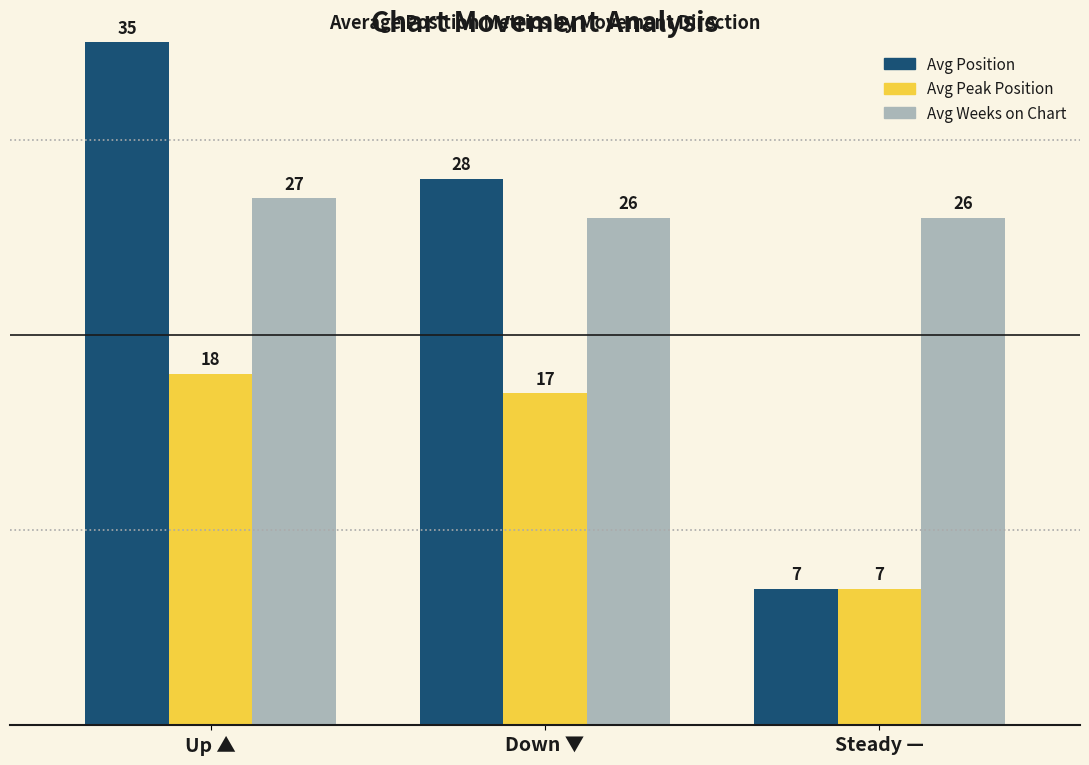

Reading left to right, what are all the values shown in this chart?

Avg Position: 35	28	7
Avg Peak Position: 18	17	7
Avg Weeks on Chart: 27	26	26